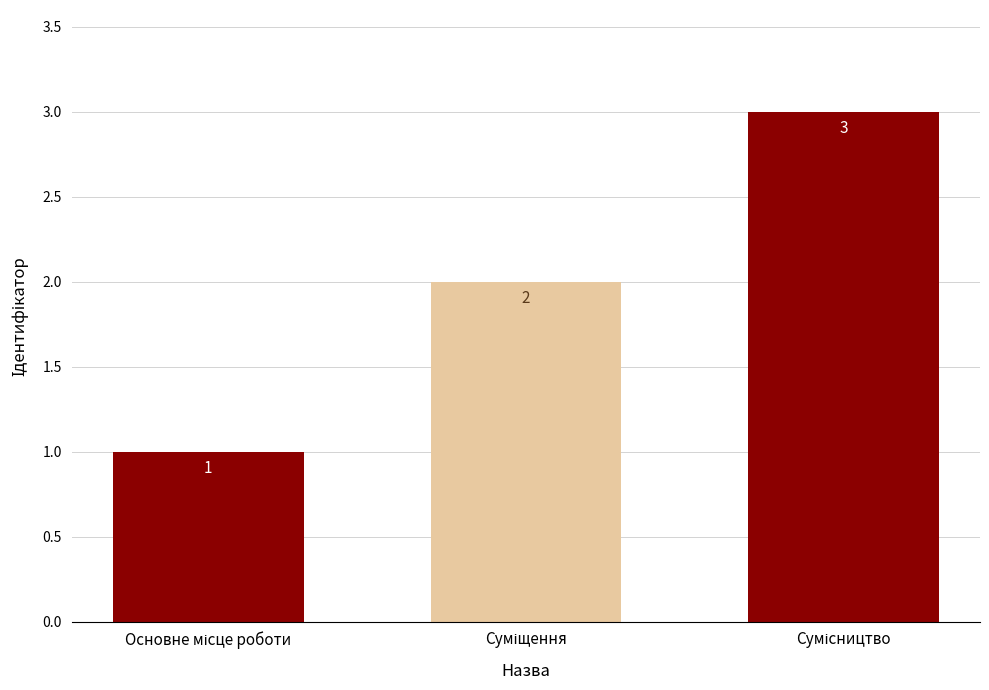

Count the values in the range 1 to 3.

3